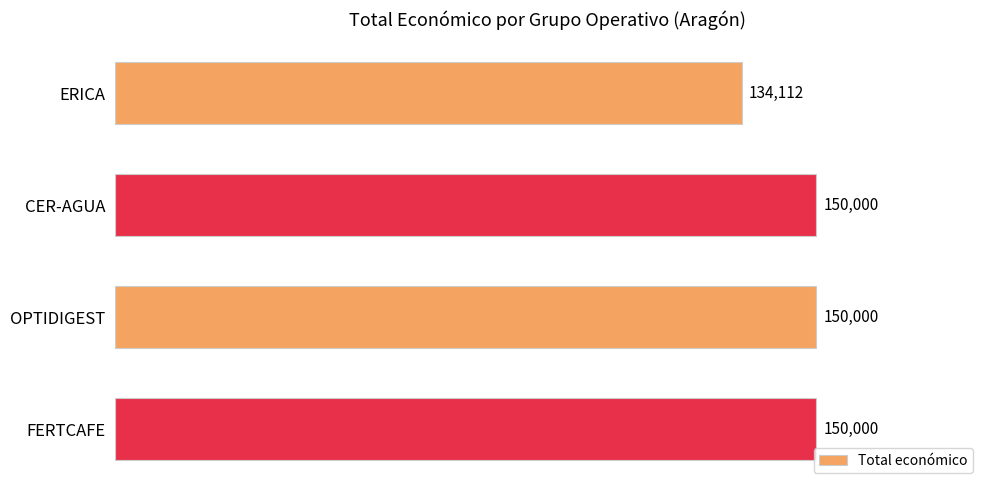

What is the difference between the second highest and minimum values?

15888